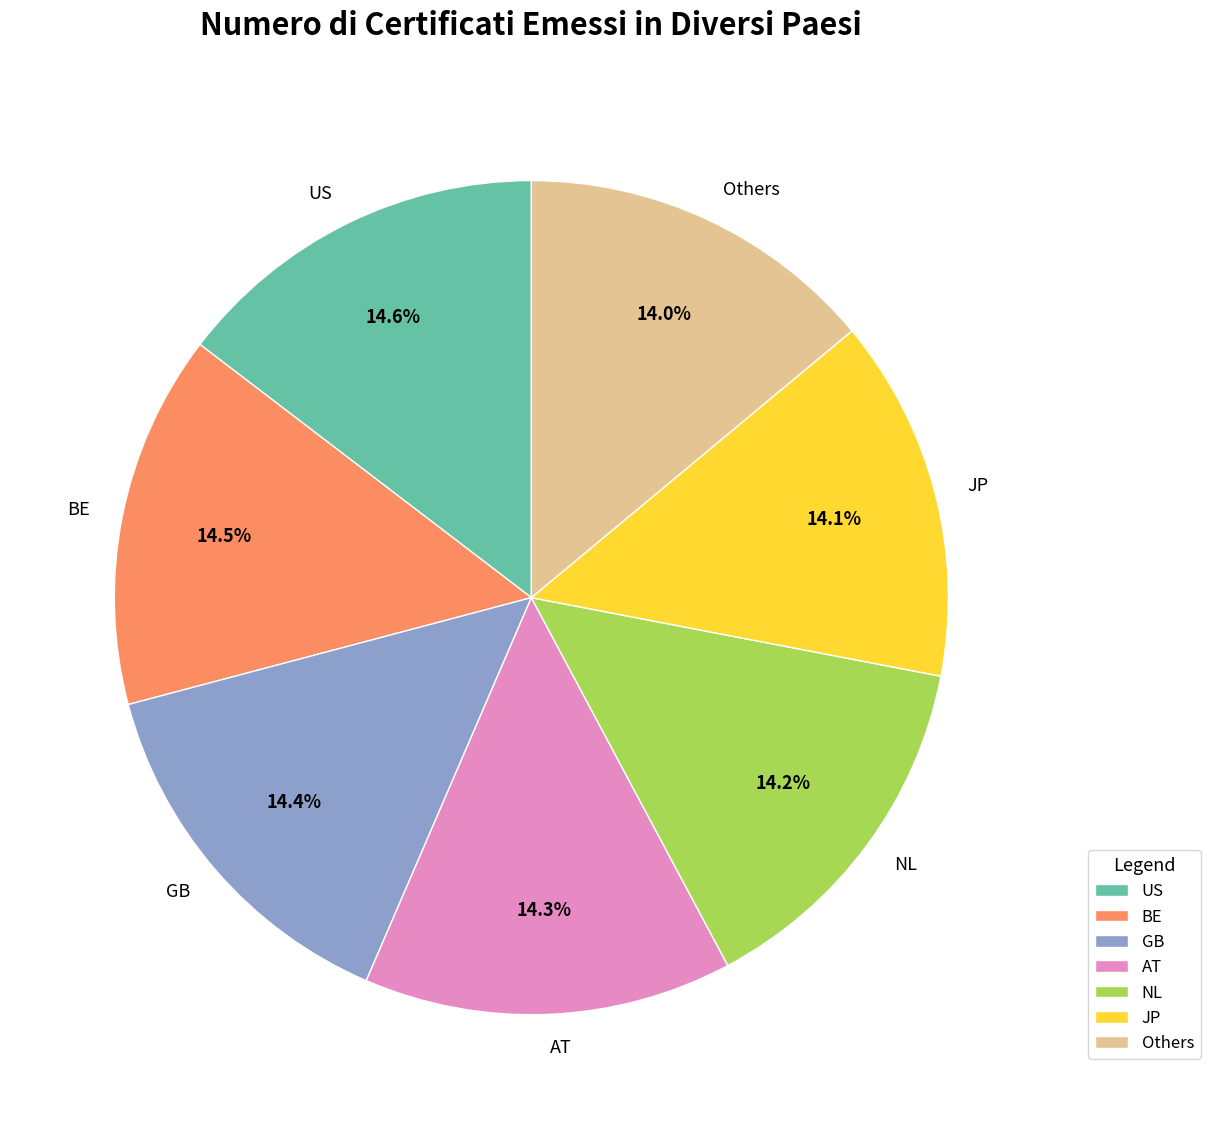

How many segments does this pie chart have?

7